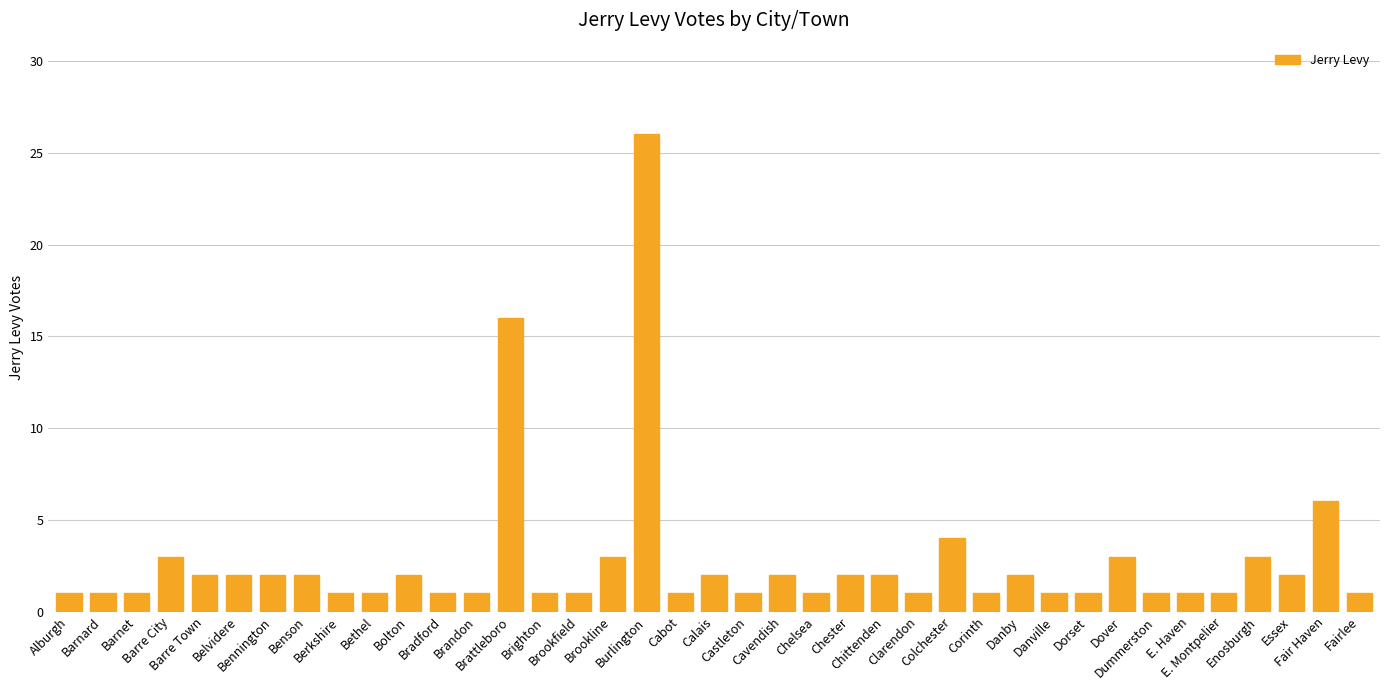

How many categories are shown in the chart?

39